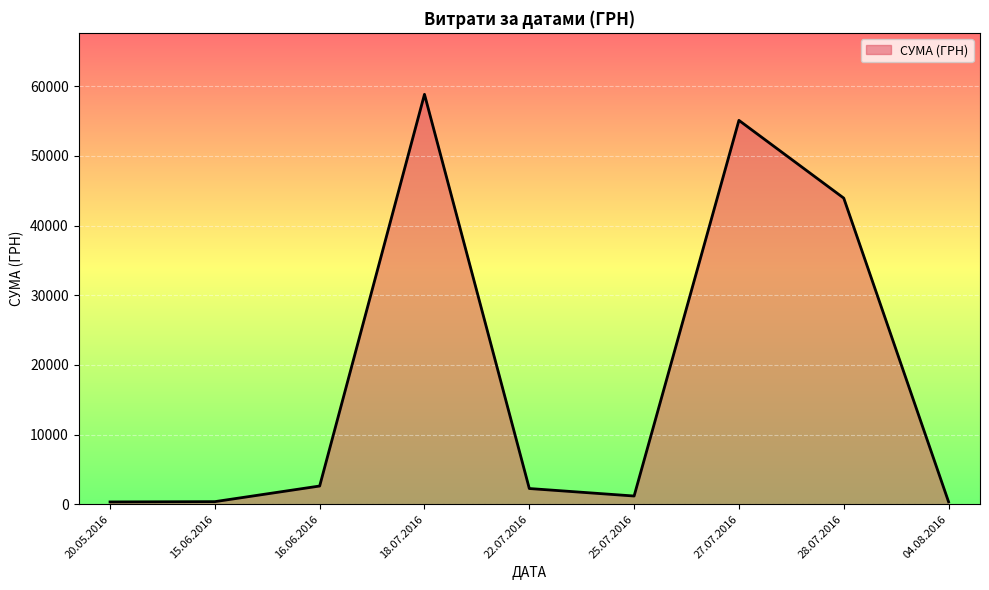

What is the difference between the maximum and minimum values?

58510.0